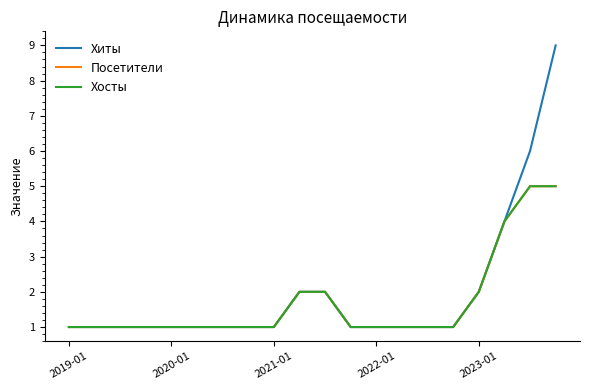

Does the chart display data point markers on the line(s)?

No